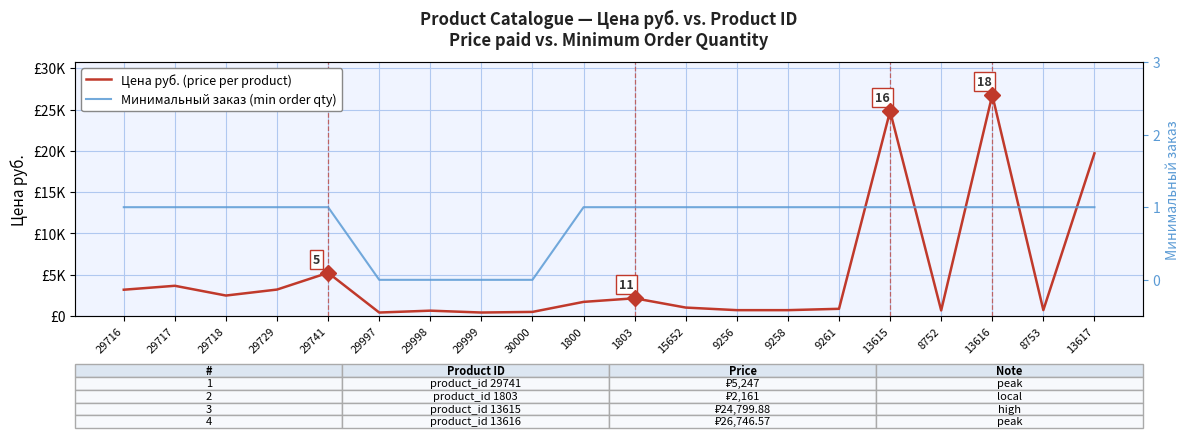

List the labels in order of Минимальный заказ (min order qty) value, smallest first.

29997, 29998, 29999, 30000, 29716, 29717, 29718, 29729, 29741, 1800, 1803, 15652, 9256, 9258, 9261, 13615, 8752, 13616, 8753, 13617